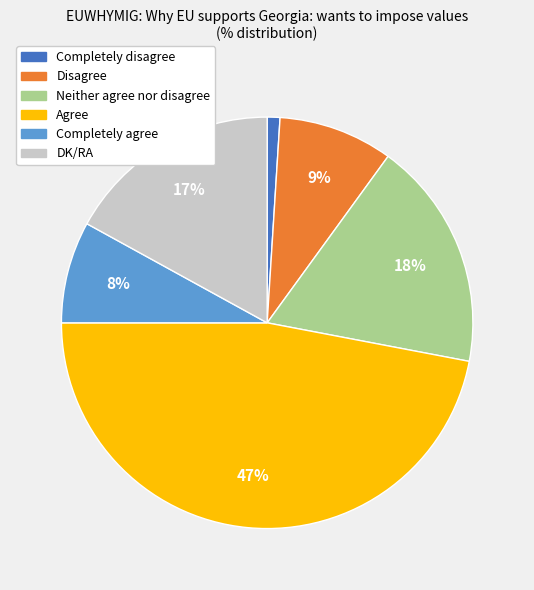

What percentage is the Neither agree nor disagree slice, to the nearest percent?

18%